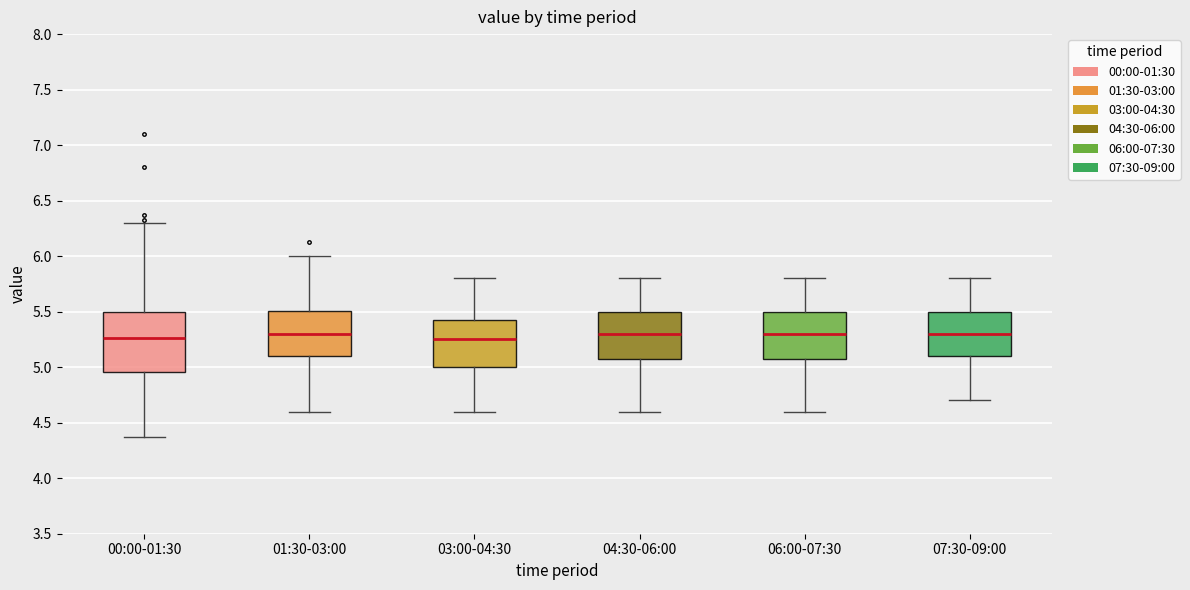

Comparing the boxes themselves (not the whiskers), which one is the tallest?

00:00-01:30